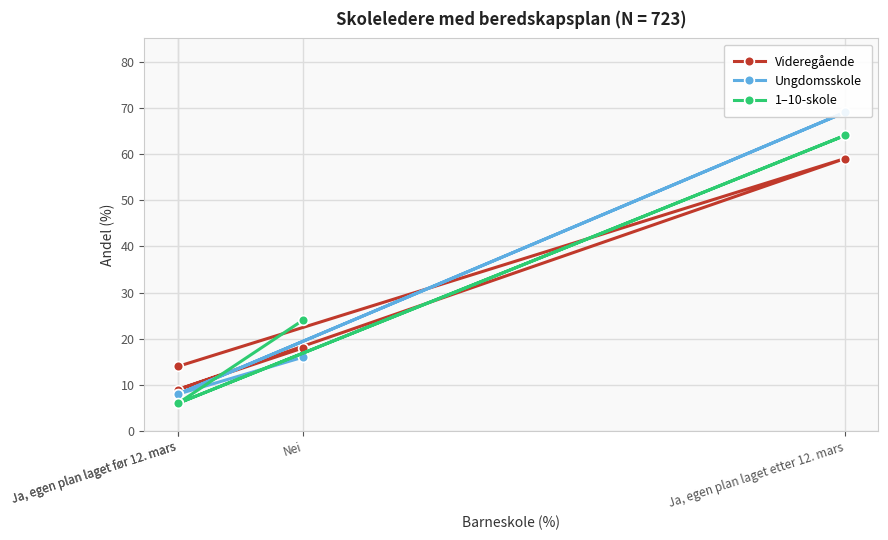

Which series has the largest range (max minus min)?

Ungdomsskole